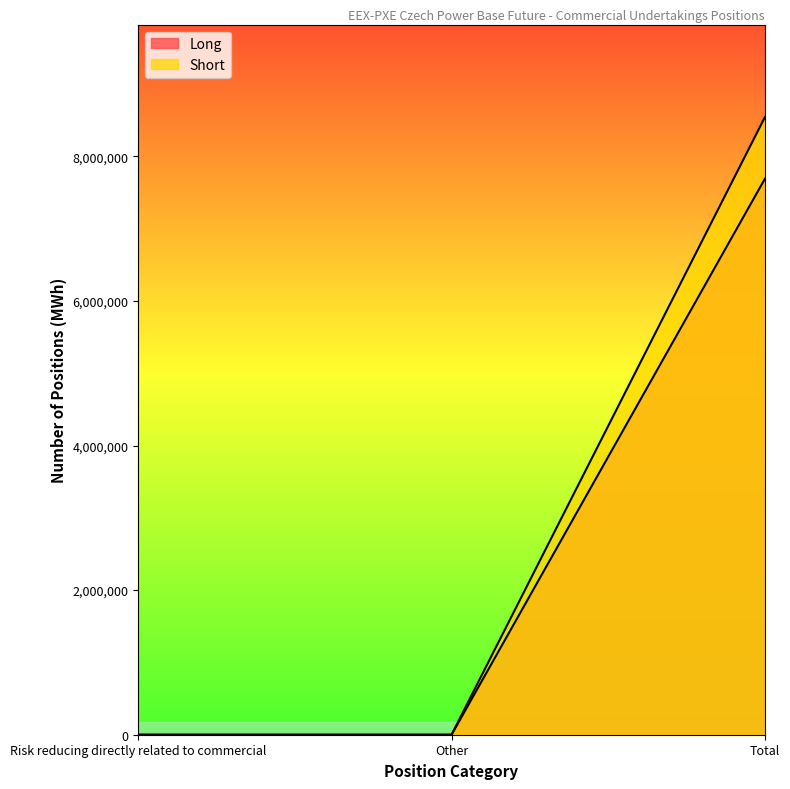

At which category does the chart reach its peak across all series?

Total